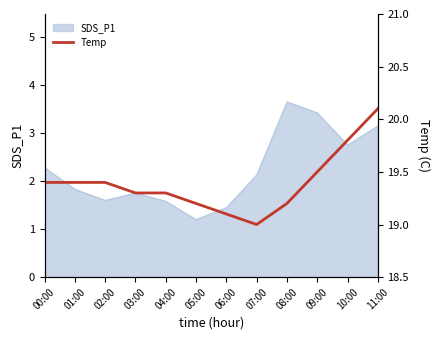

Count the number of categories in the chart.

12